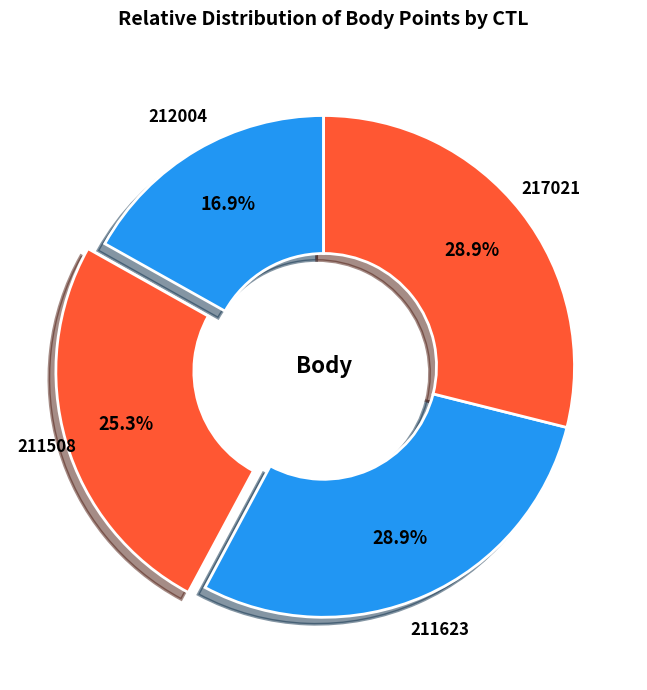

What portion of the pie excludes 211508?

74.7%